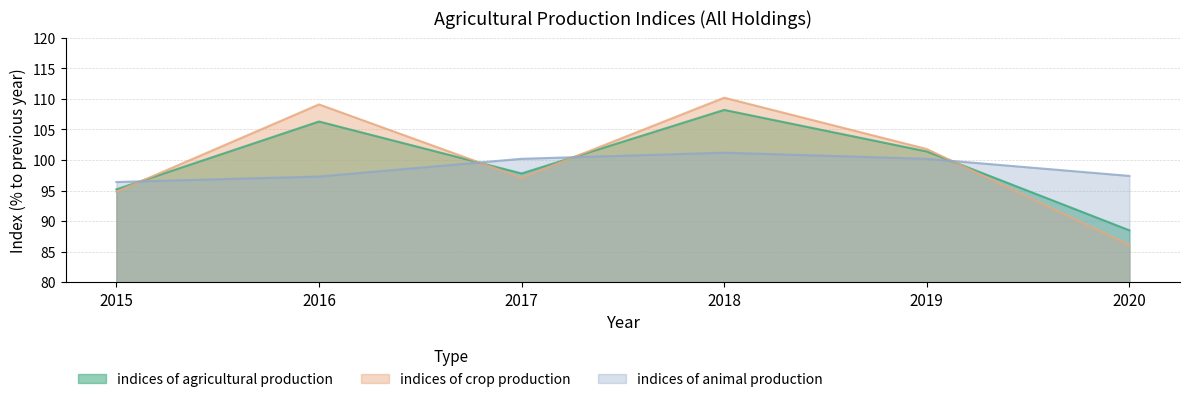

List the labels in order of indices of animal production value, smallest first.

2015, 2016, 2020, 2017, 2019, 2018